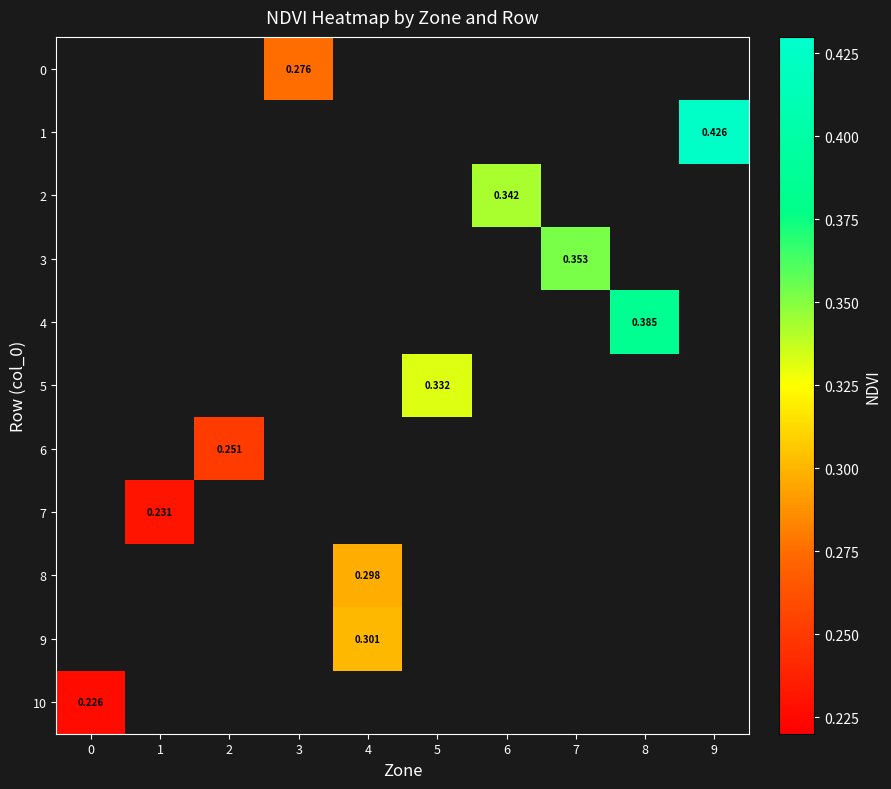

Is the value of 6 at 2 greater than the value of 4 at 8?

No